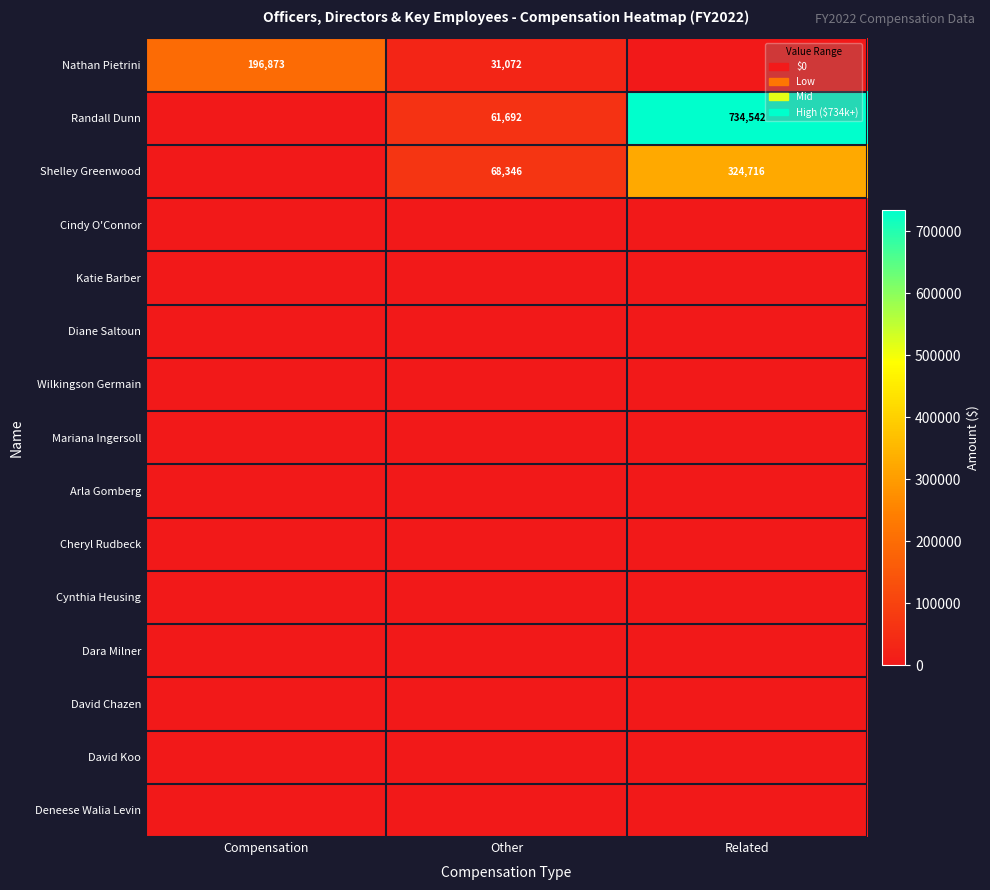

Count the number of categories in the chart.

3